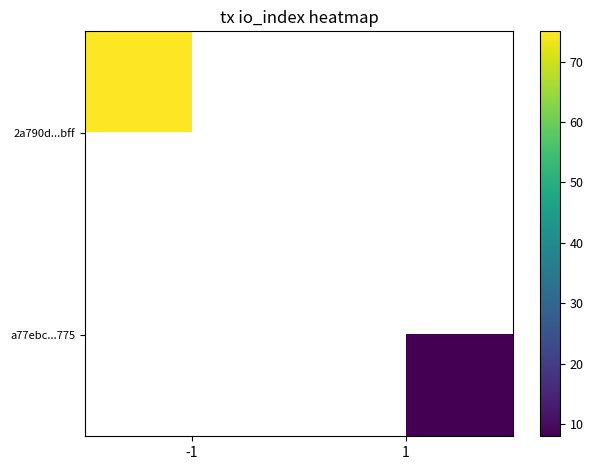

Which has a higher value, 1 or -1?

-1